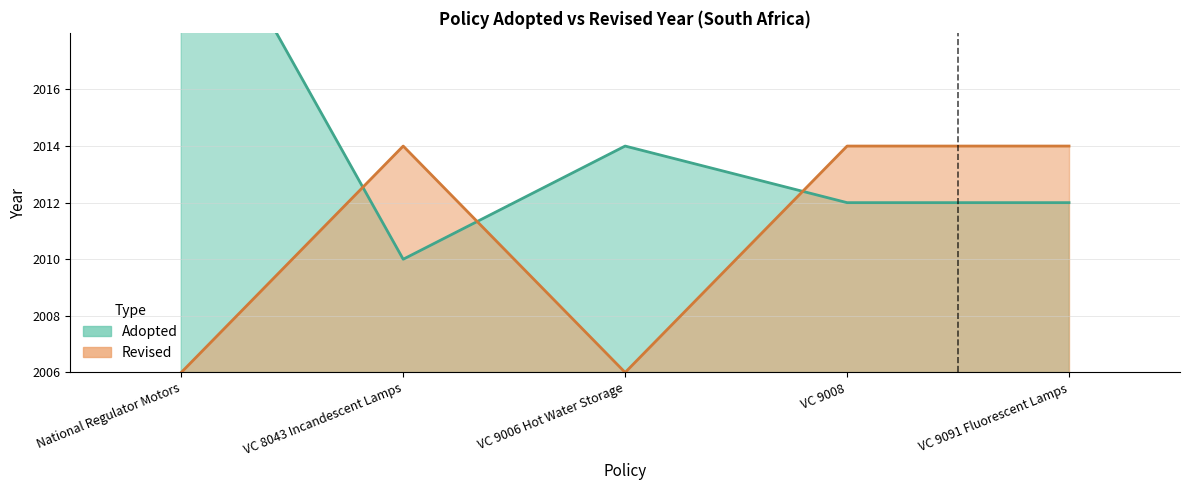

Between VC 8043 Incandescent Lamps and VC 9008, which series saw the biggest shift?

Adopted